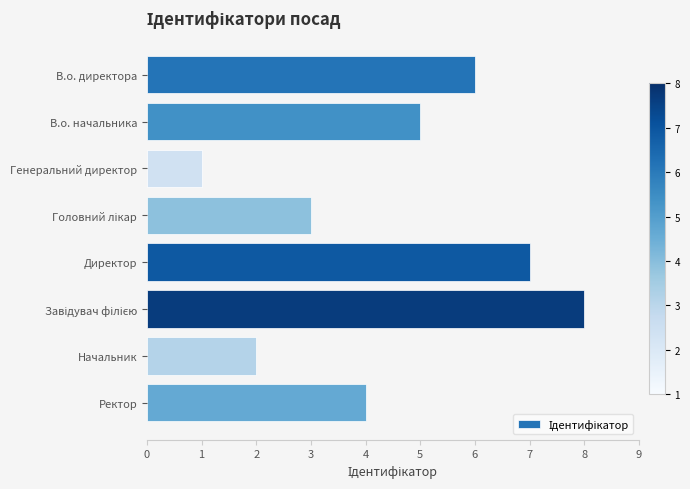

Which has a higher value, Начальник or Ректор?

Ректор